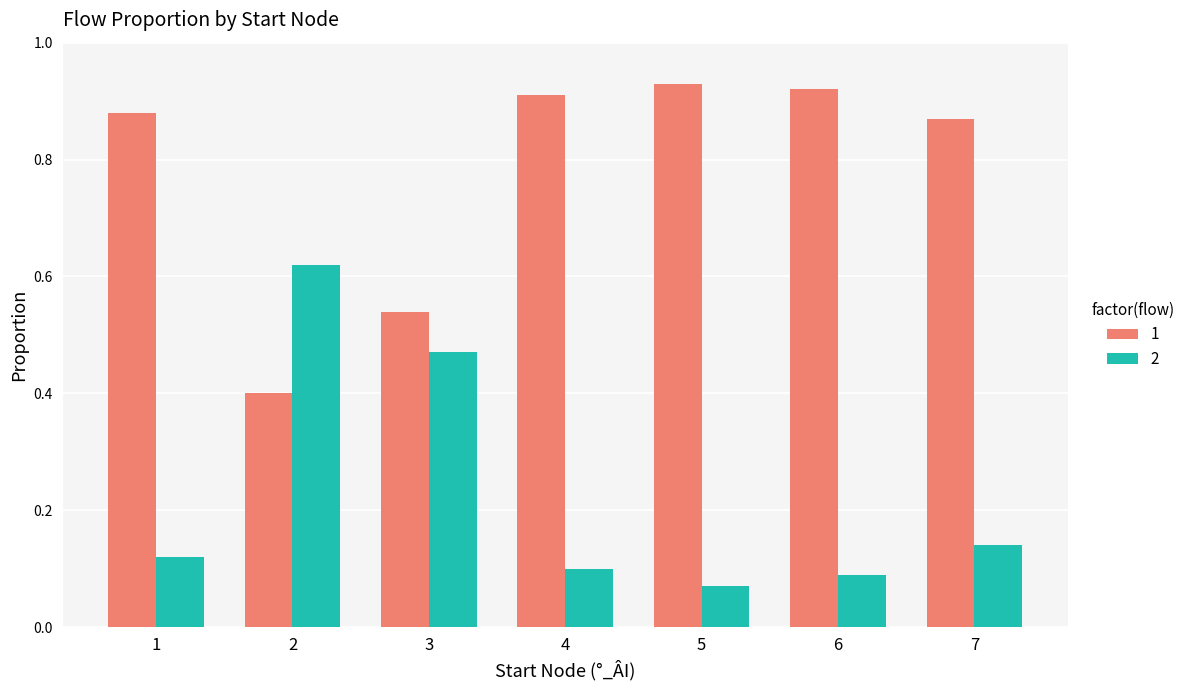

What is the spread (max minus min) of values at 7?

0.7